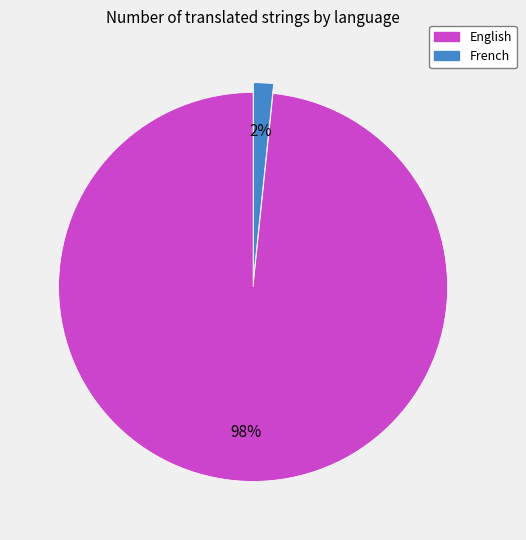

Does any single category account for the majority?

Yes